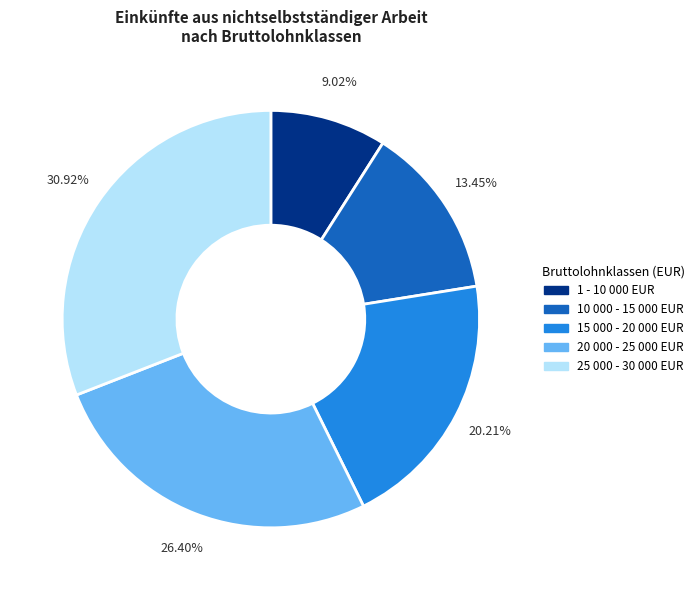

Do 10 000 - 15 000 EUR and 15 000 - 20 000 EUR together represent more than half of the pie?

No